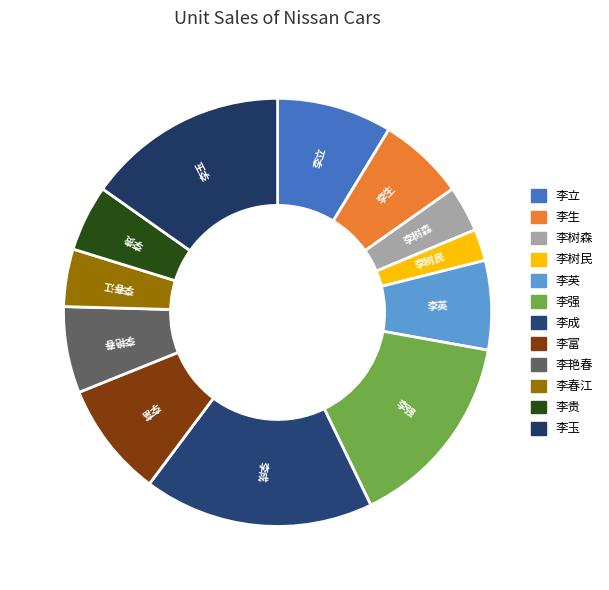

Does any single category account for the majority?

No